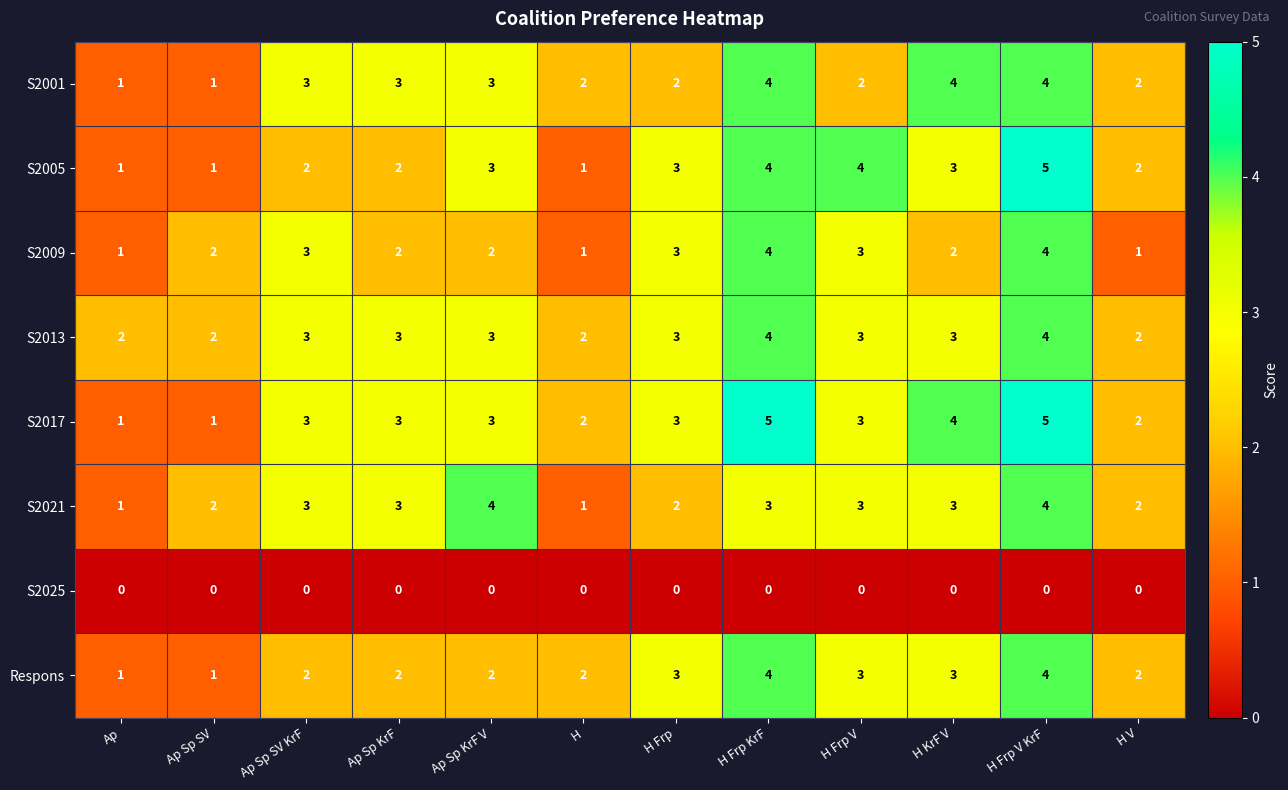

What is the difference between the highest and lowest values at H Frp V?

4